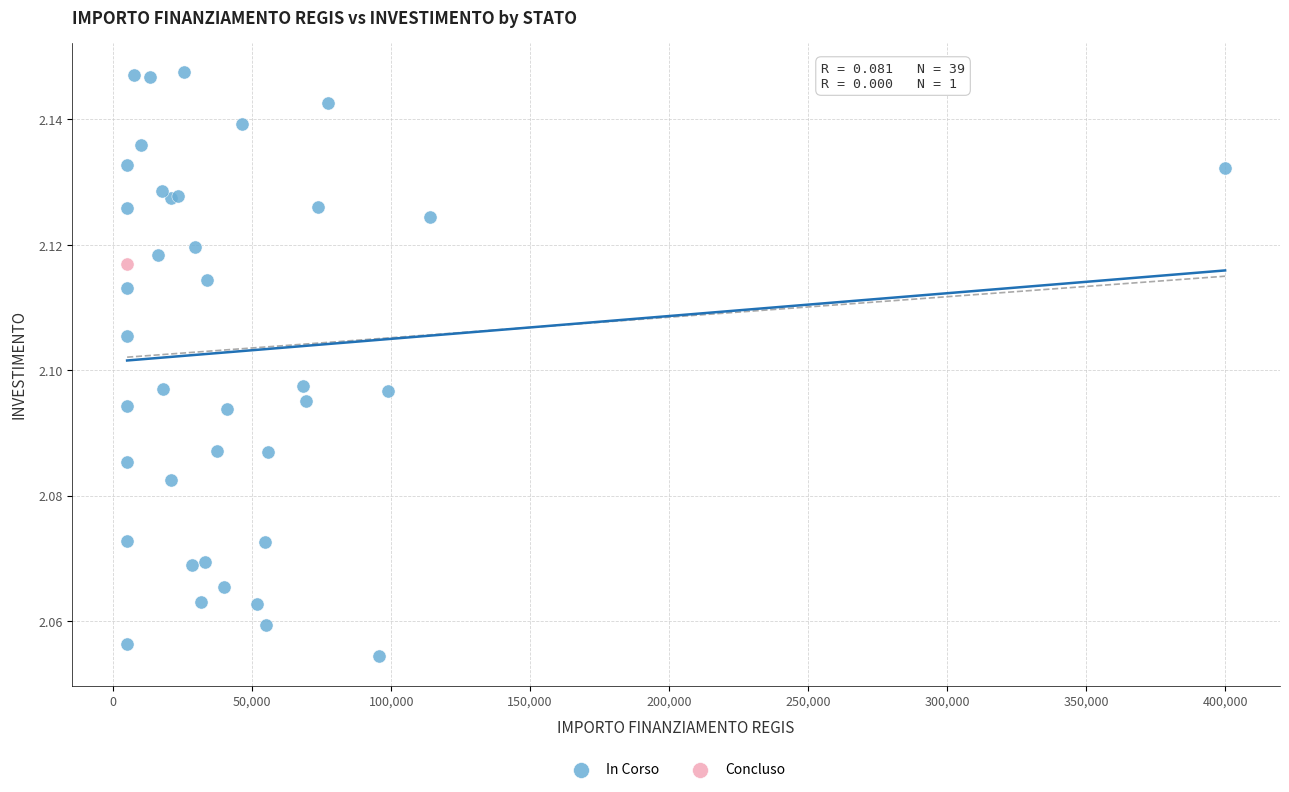

What are all the series names shown in the legend?

In Corso, Concluso